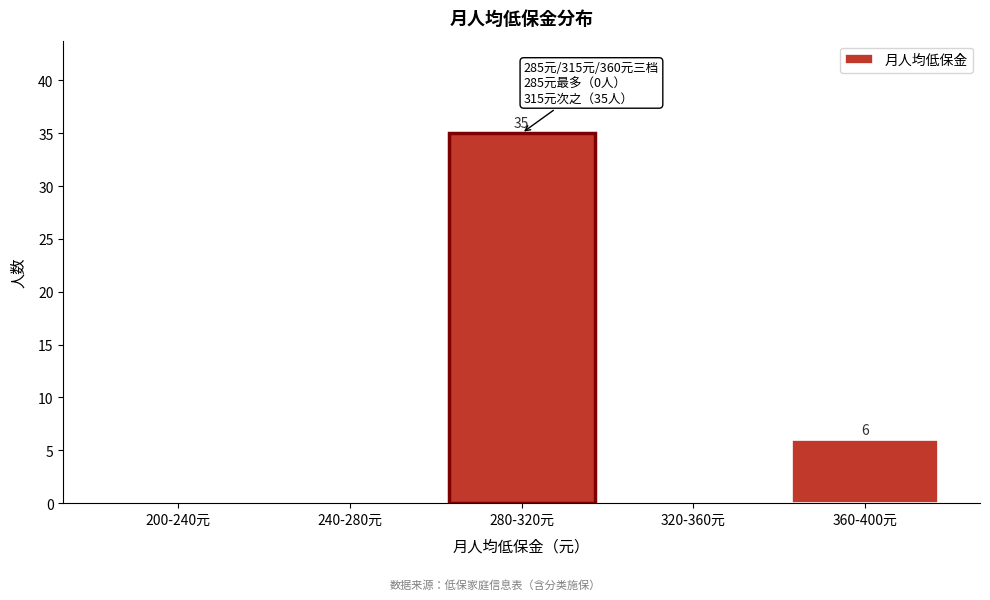

Reading left to right, extract all data points from this chart.

200-240元=0	240-280元=0	280-320元=35	320-360元=0	360-400元=6